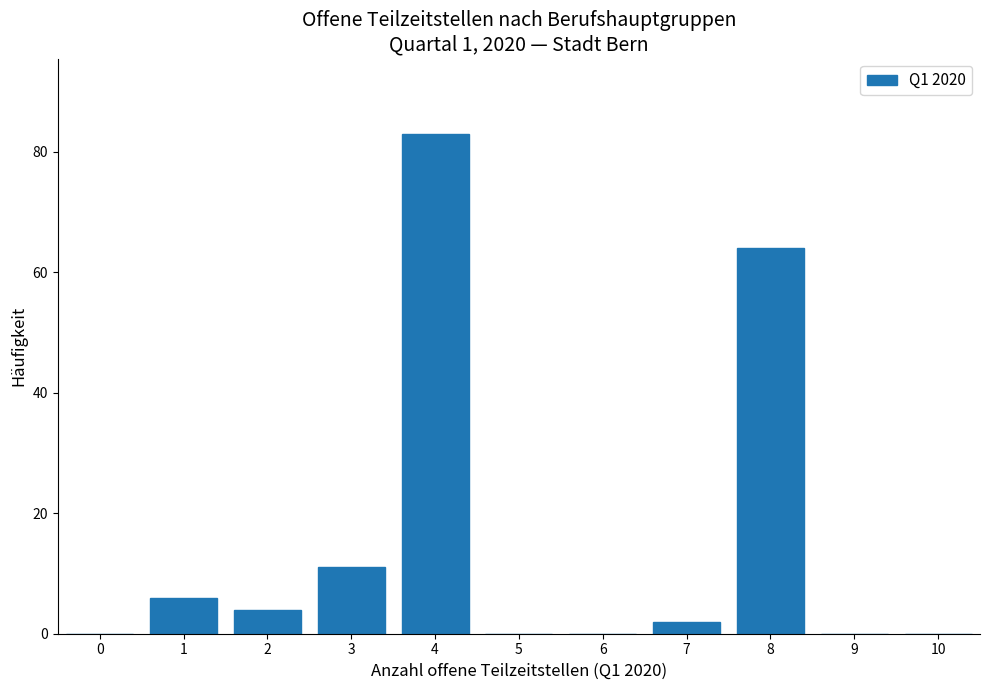

Reading left to right, transcribe all the data shown in this chart.

0=0	1=6	2=4	3=11	4=83	5=0	6=0	7=2	8=64	9=0	10=0